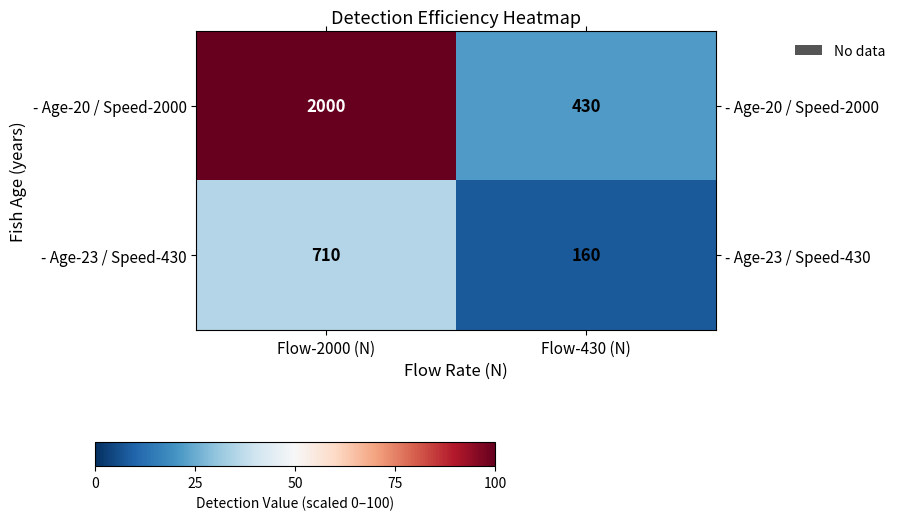

The value of - Age-20 / Speed-2000 at Flow-430 (N) is 109. True or false?

False